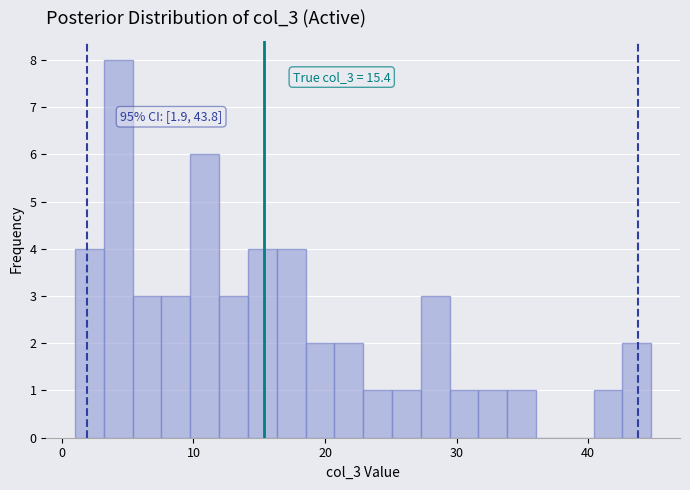

Around what value on the x-axis is the tallest bar? Give the approximate position of its centre, as read against the axis.

4